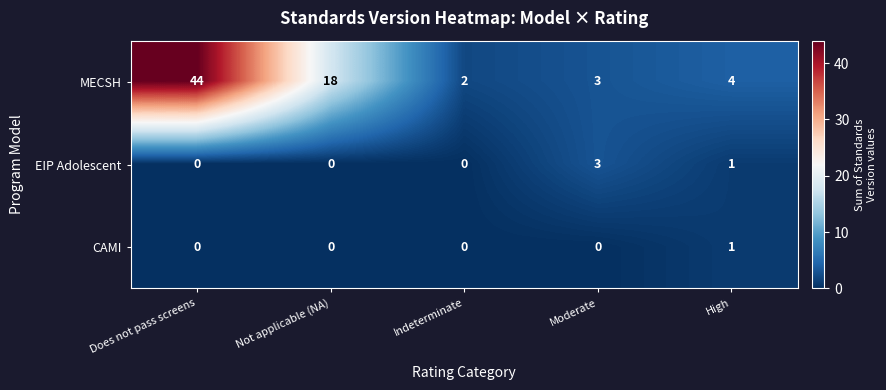

What is the average value of the MECSH series?

14